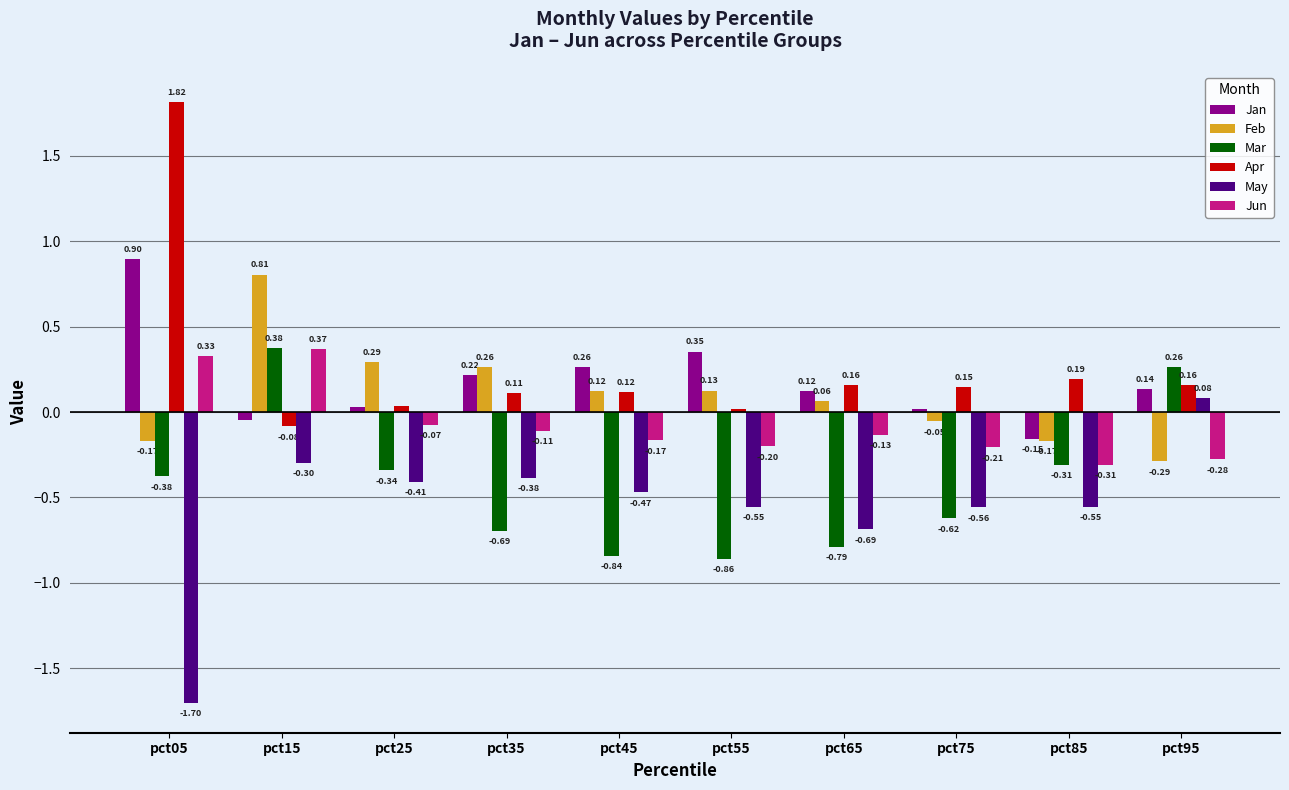

Which series has the widest spread of values?

Apr